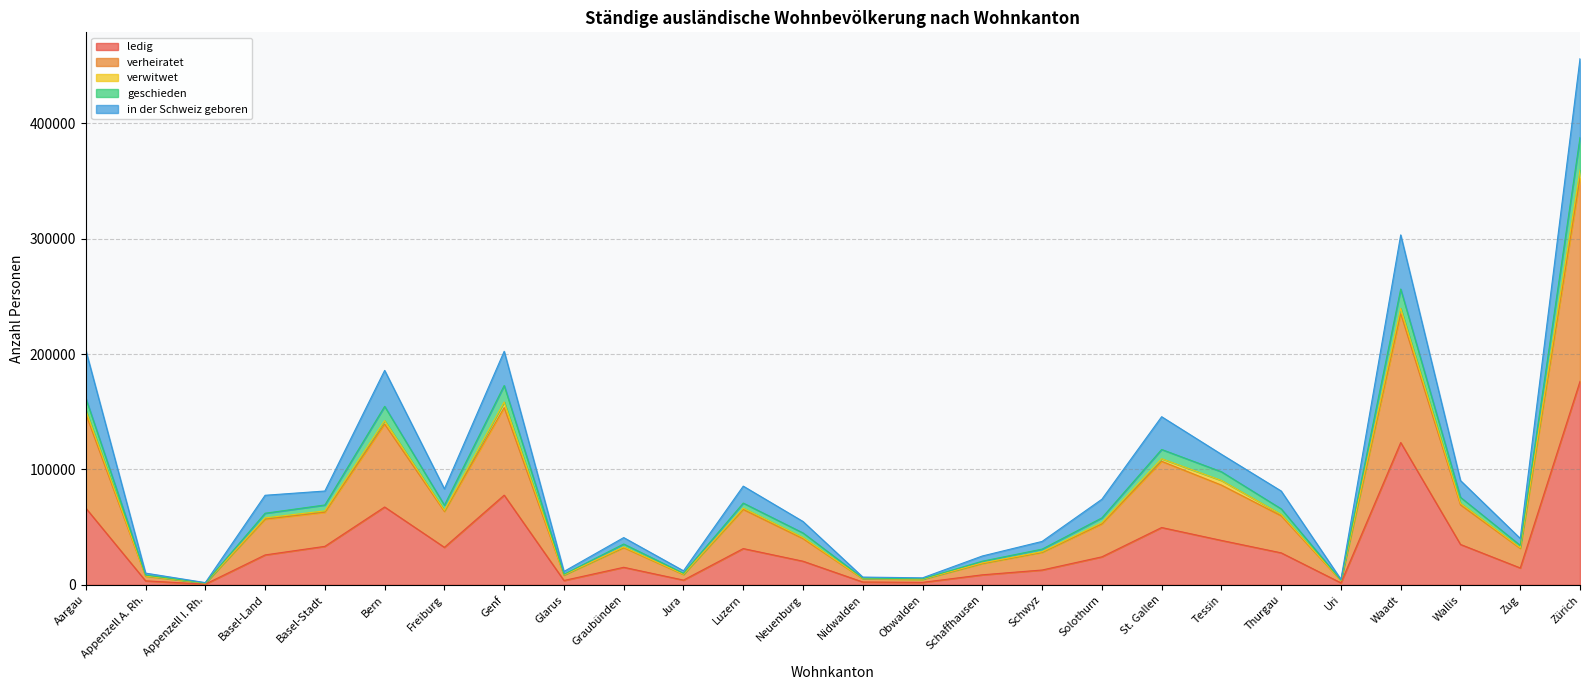

Where is geschieden nearest to the value 194710?

Genf